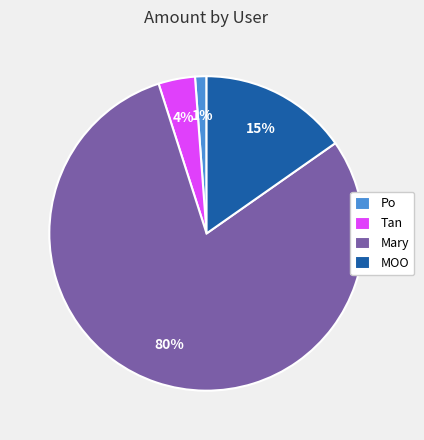

Do MOO and Mary together represent more than half of the pie?

Yes